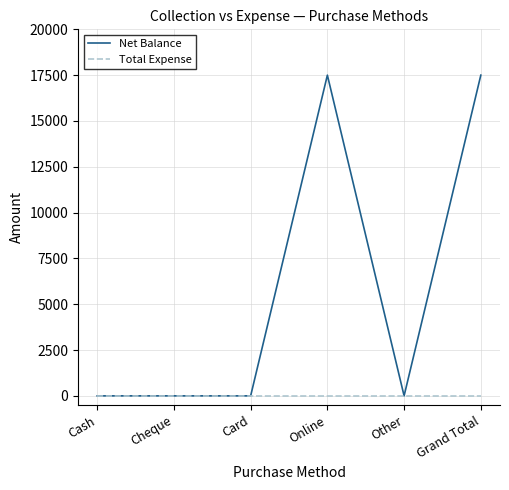

True or false: Total Expense has a value of 0 at Card.

True